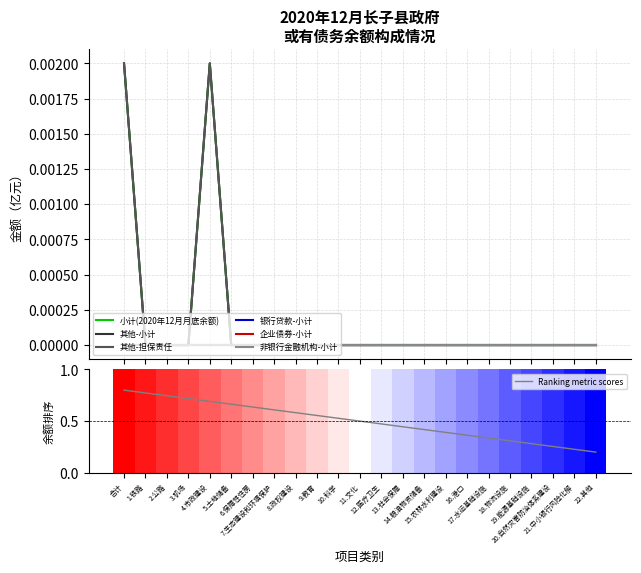

Between 10.科学 and 21.中小银行风险化解, which series saw the biggest shift?

小计(2020年12月月底余额)